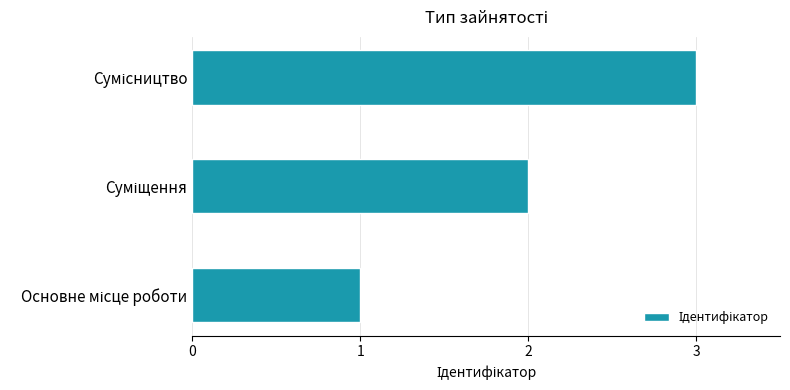

What is the greatest value displayed?

3